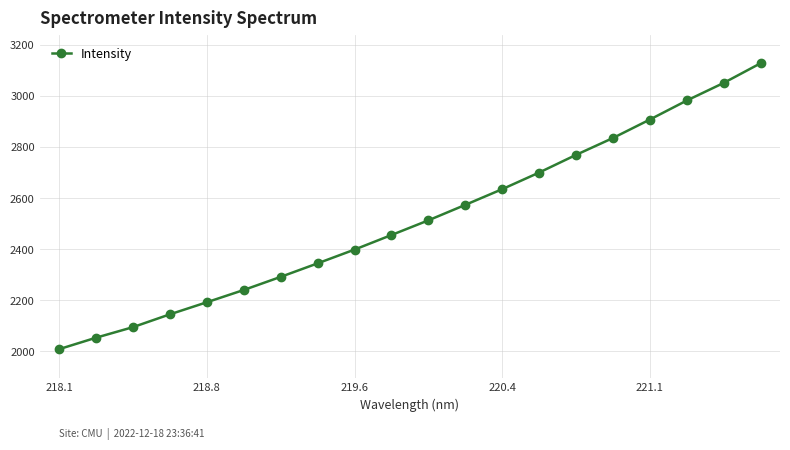

What is the average value?

2515.6